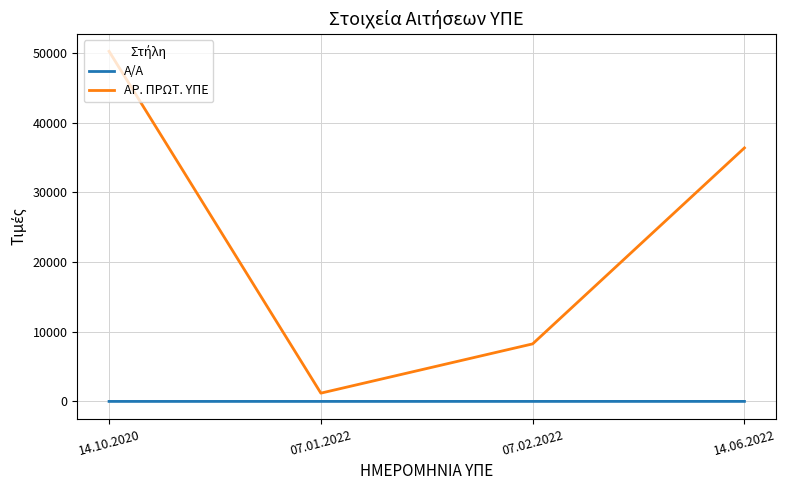

Is the value of ΑΡ. ΠΡΩΤ. ΥΠΕ at 14.06.2022 greater than the value of Α/Α at 07.02.2022?

Yes